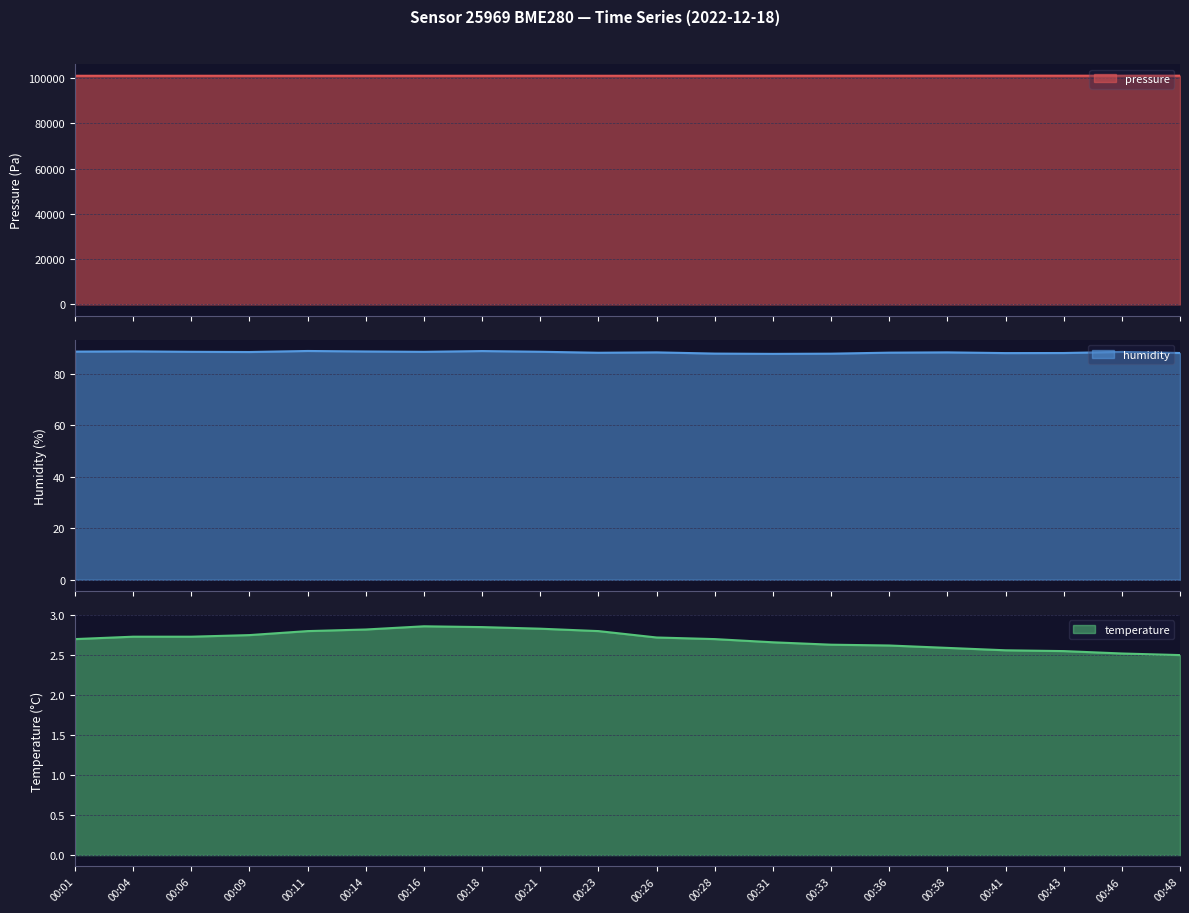

Between 00:04 and 00:31, which is larger?

00:31